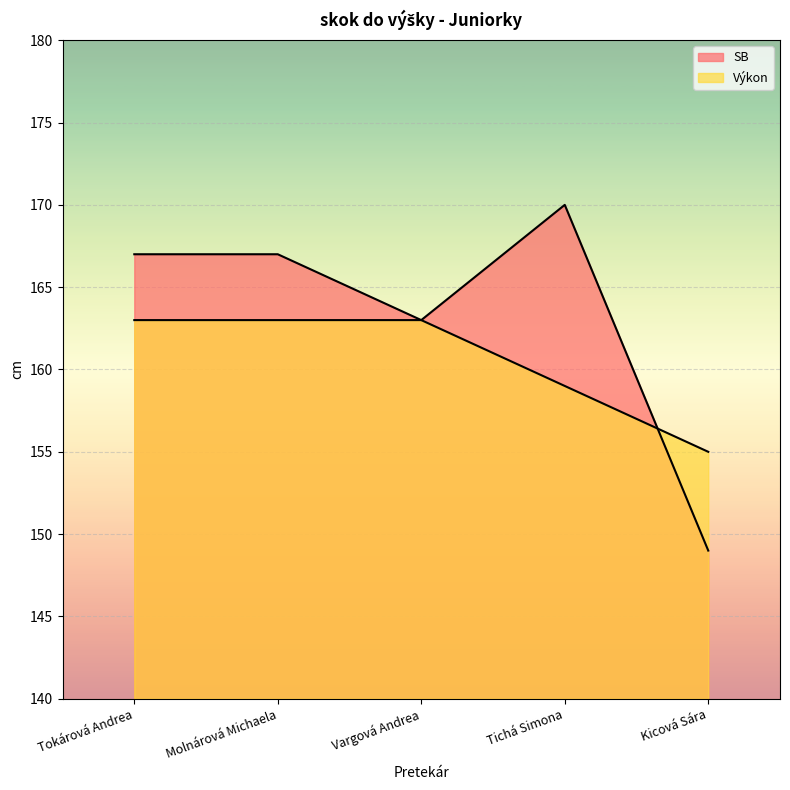

Rank the series at Molnárová Michaela from highest to lowest value.

SB, Výkon